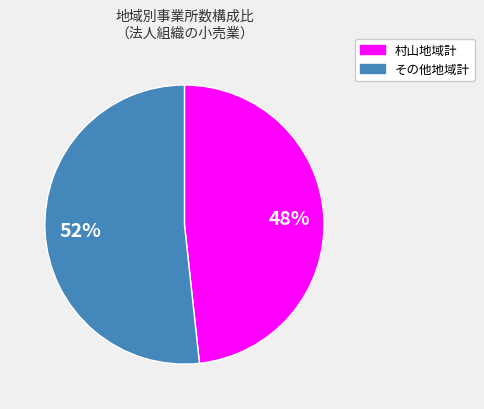

To the nearest percent, what is the average slice percentage?

50%